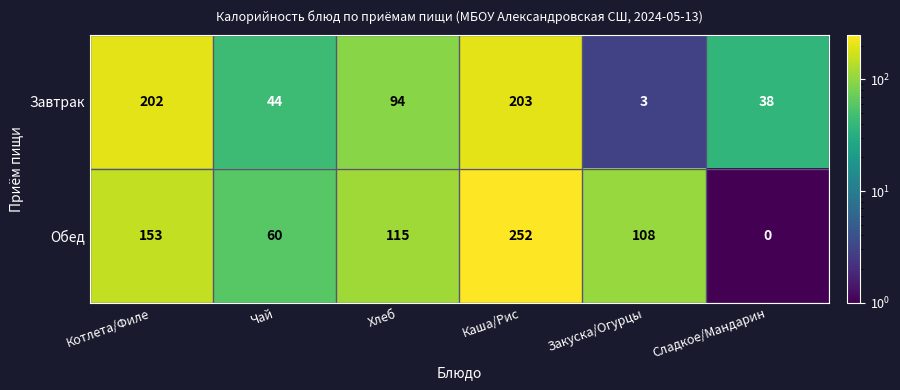

What is the difference between the maximum and minimum values in the Завтрак series?

200